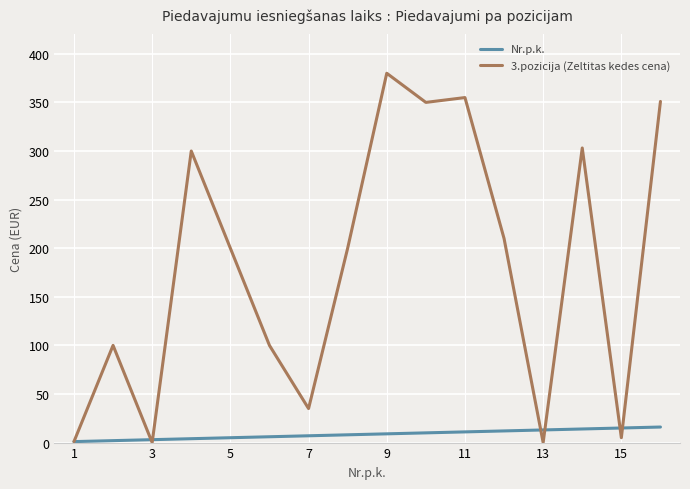

Rank the series by their maximum value, from lowest to highest.

Nr.p.k., 3.pozicija (Zeltitas kedes cena)